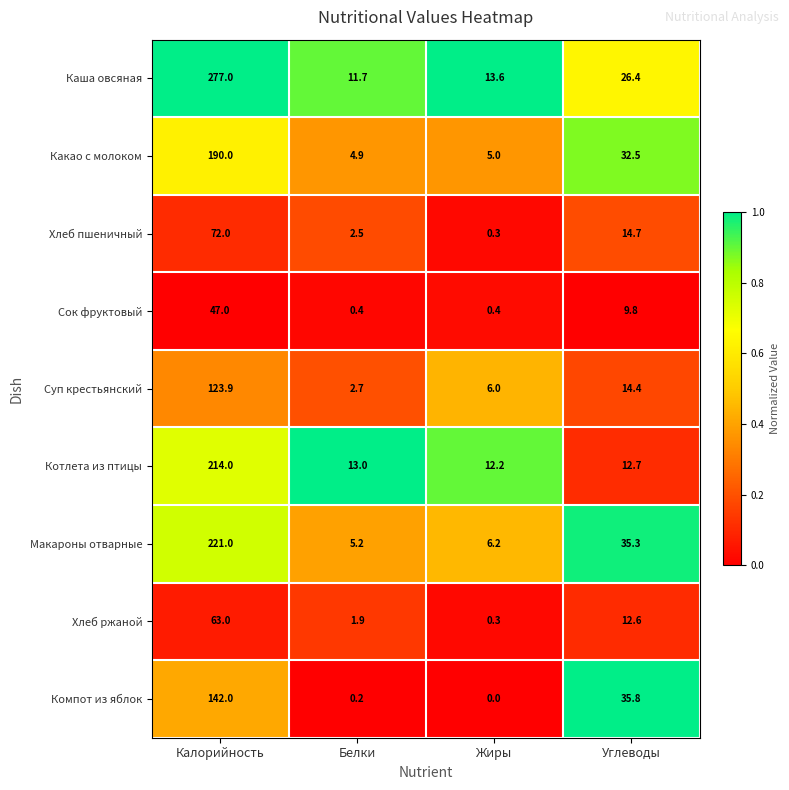

How many distinct data groups are displayed?

9